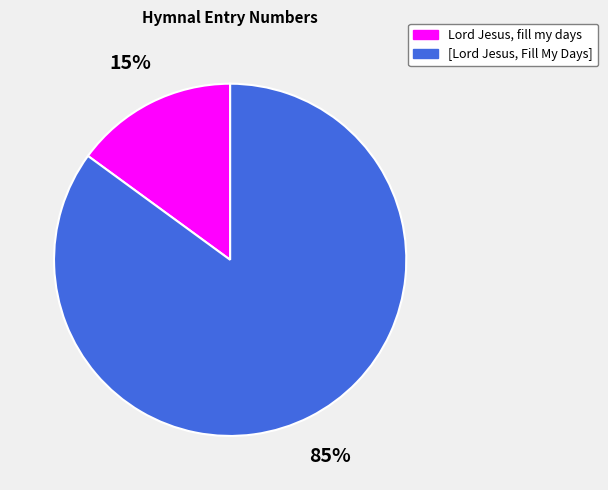

Rank the categories by value from highest to lowest.

[Lord Jesus, Fill My Days], Lord Jesus, fill my days